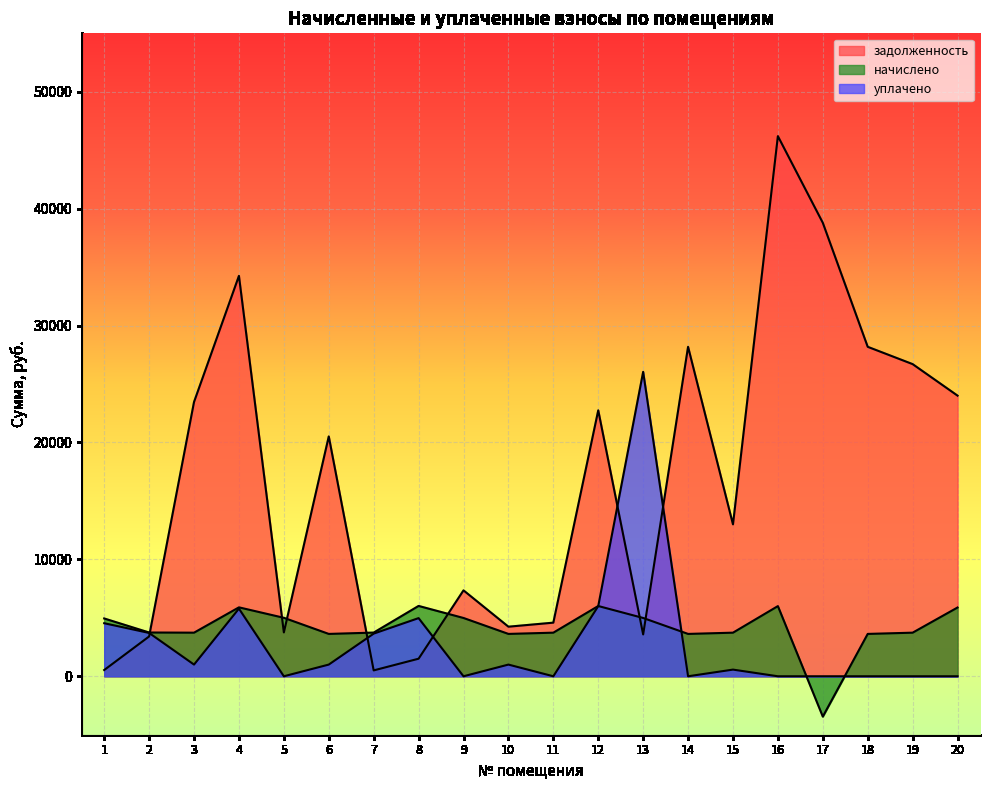

Where does the задолженность series first go above 20518?

3